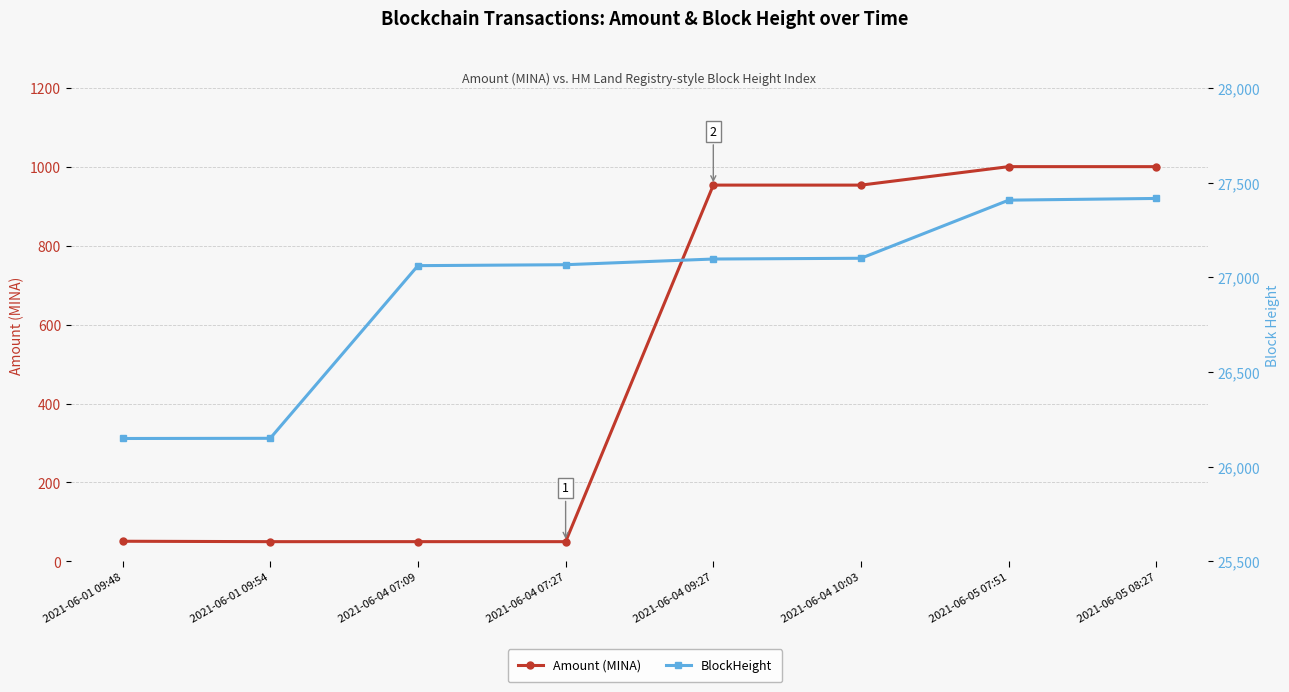

What is the label of the 7th point from the left?

2021-06-05 07:51